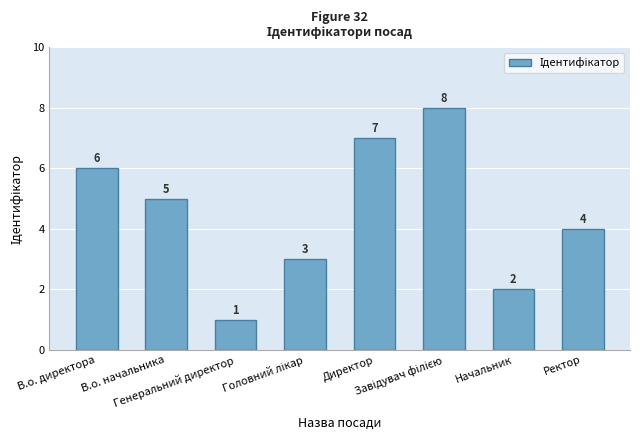

At which category does the chart reach its minimum across all series?

Генеральний директор